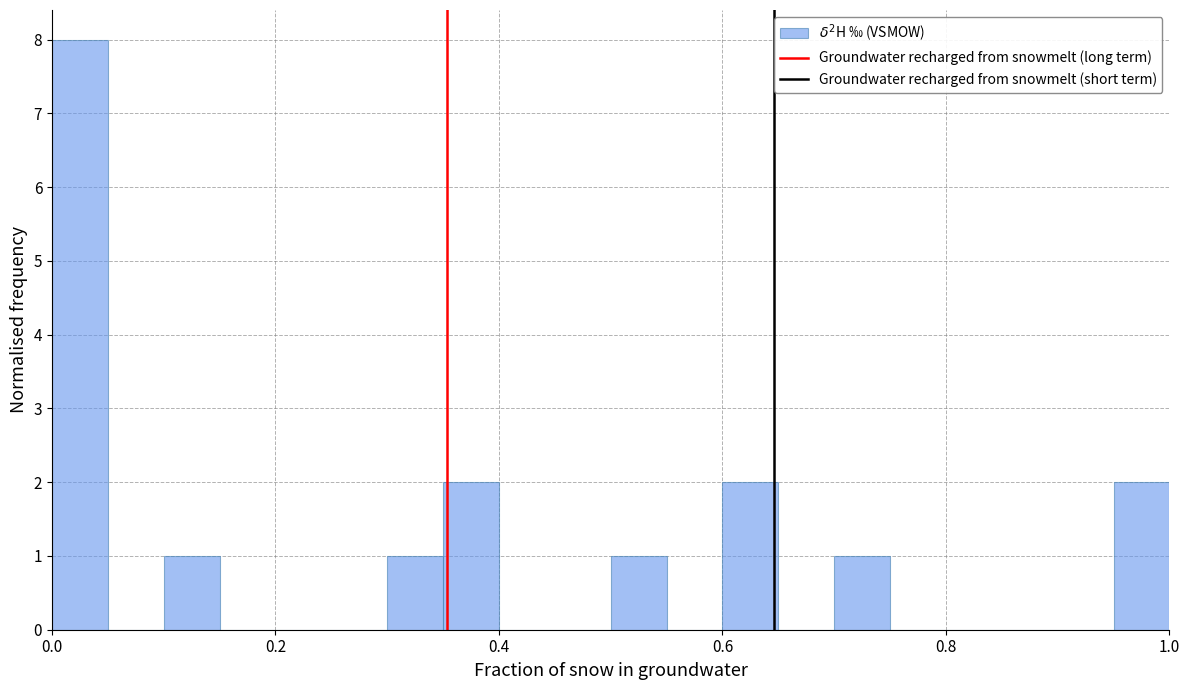

Around what value on the x-axis is the tallest bar? Give the approximate position of its centre, as read against the axis.

0.02